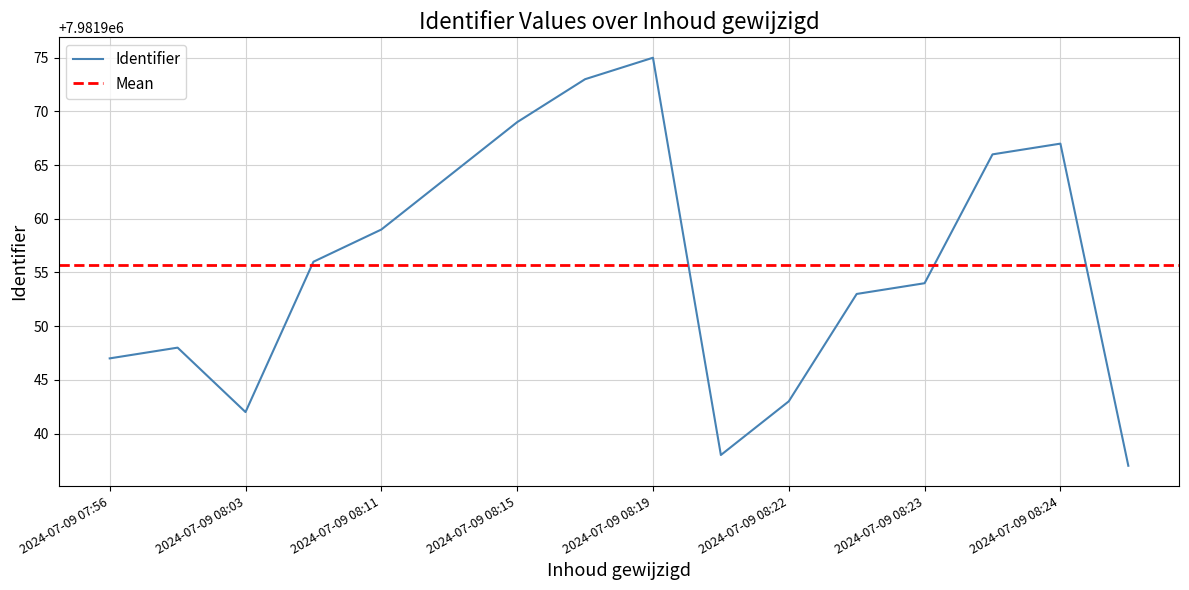

What is the minimum value for Identifier?

7981937